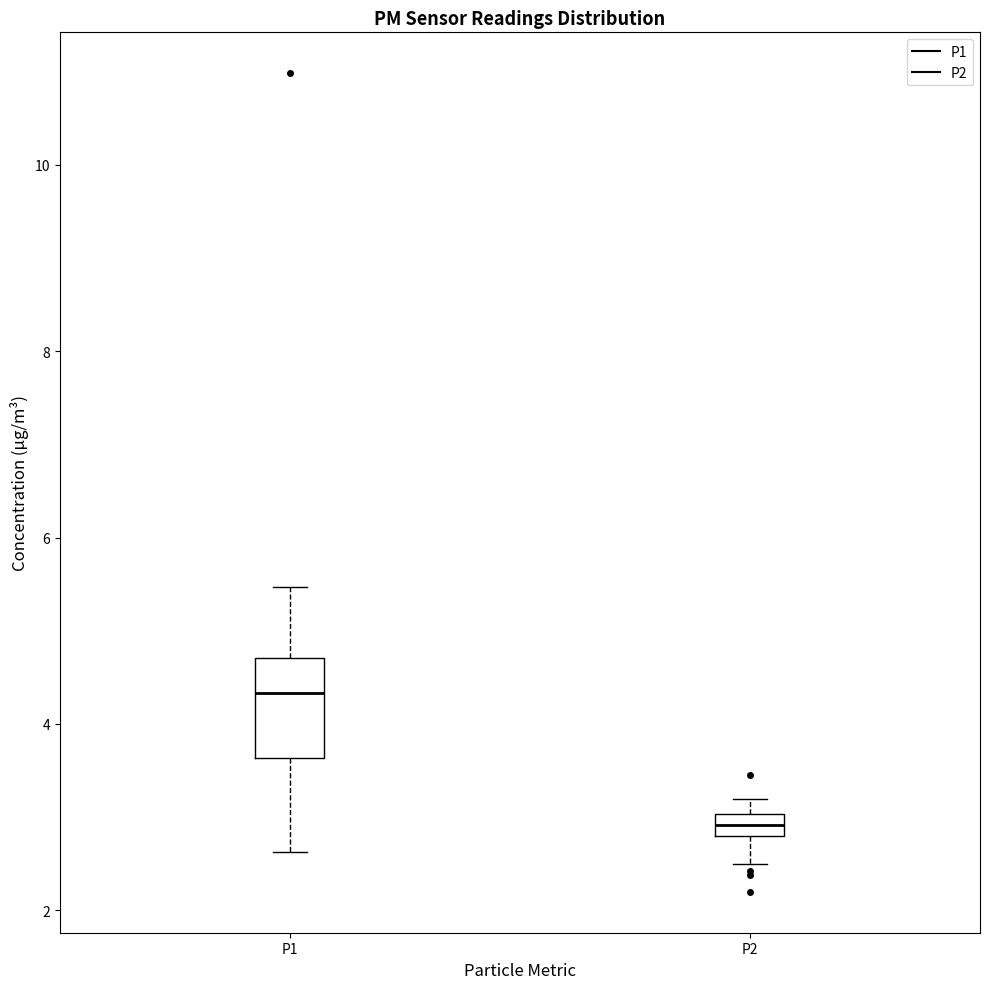

Which box's median line is the highest?

P1